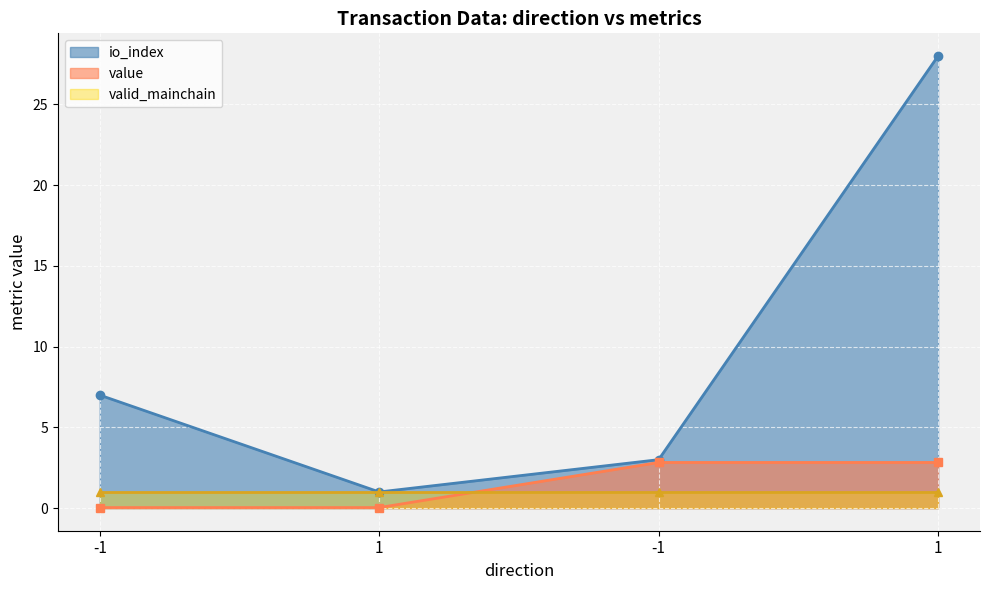

Which has a higher value, -1 or 1?

1